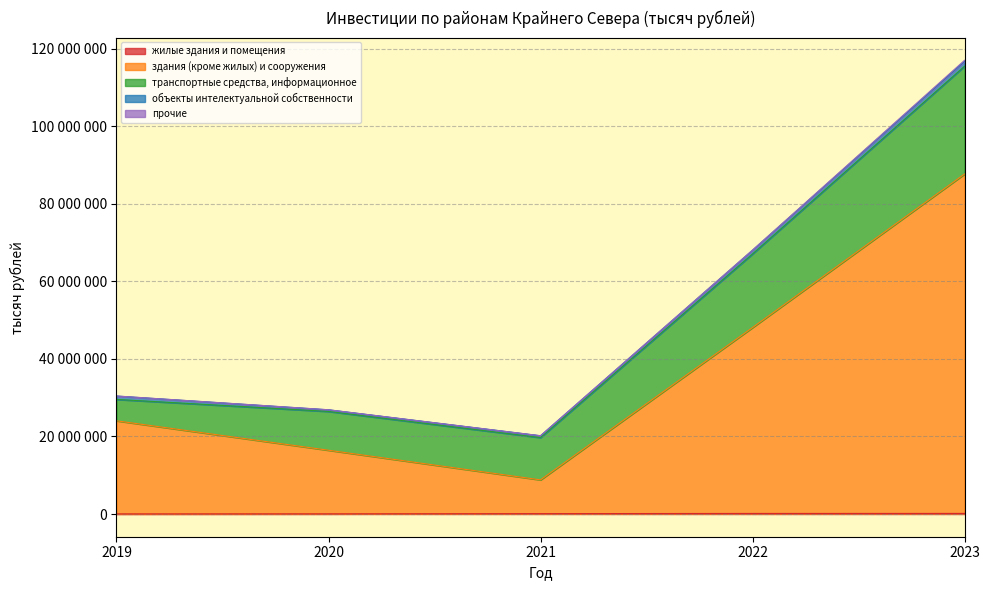

At which label is здания (кроме жилых) и сооружения closest to 48127969?

2022